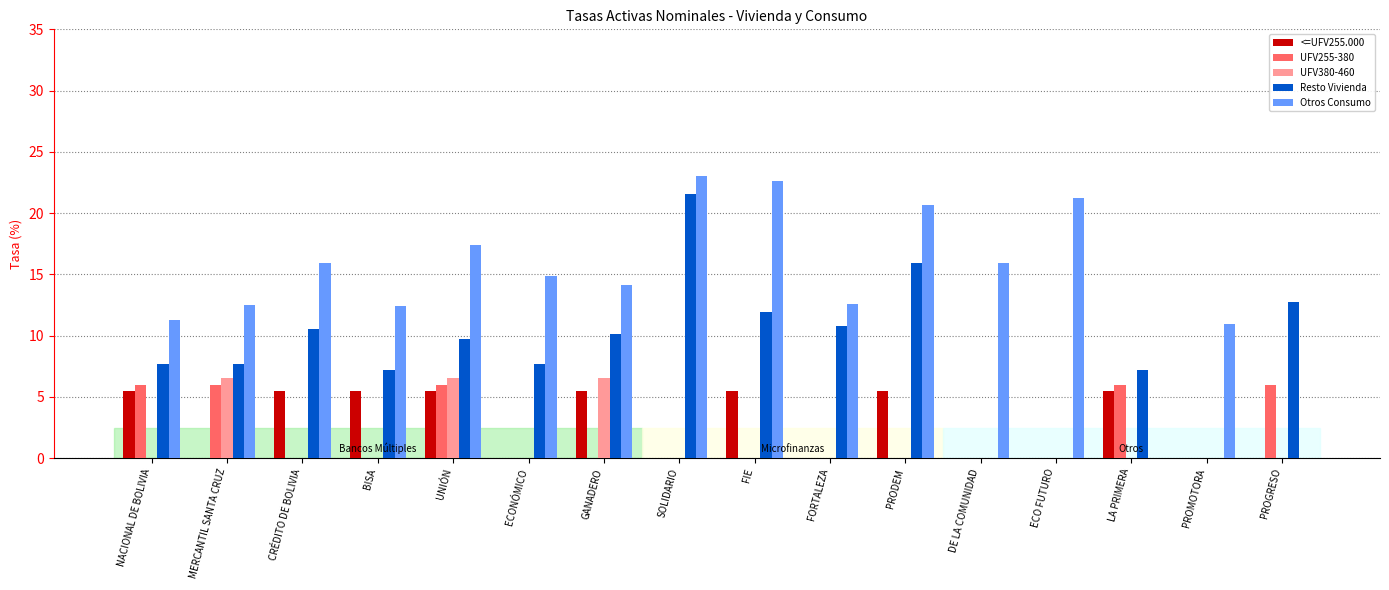

Which series changed the most between CRÉDITO DE BOLIVIA and UNIÓN?

UFV380-460